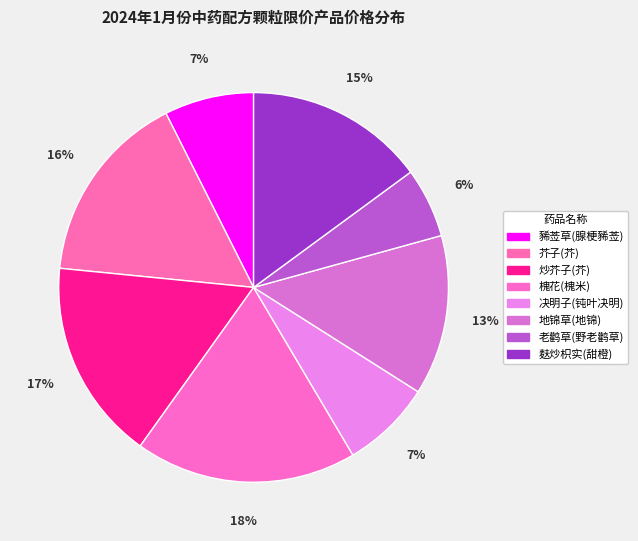

Is the sum of 芥子(芥) and 麸炒枳实(甜橙) greater than half?

No